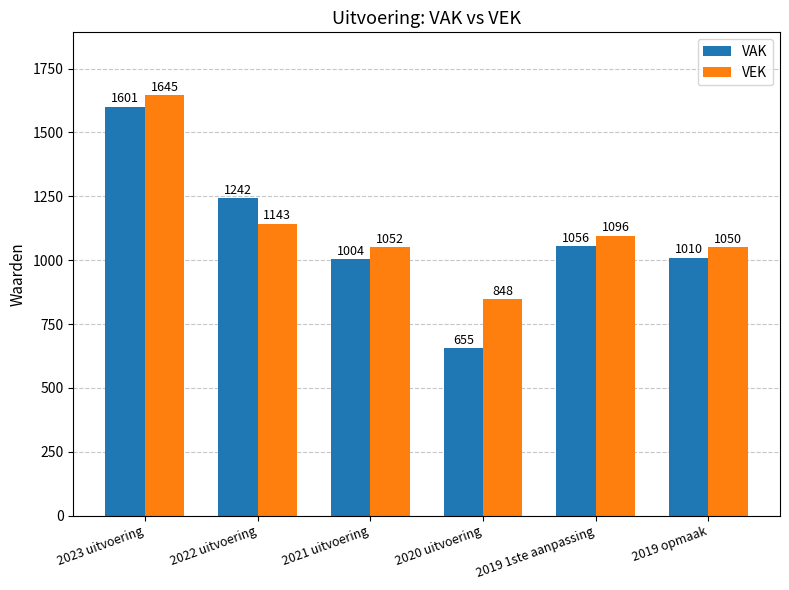

Reading left to right, what are all the values shown in this chart?

VAK: 2023 uitvoering=1601	2022 uitvoering=1242	2021 uitvoering=1004	2020 uitvoering=655	2019 1ste aanpassing=1056	2019 opmaak=1010
VEK: 2023 uitvoering=1645	2022 uitvoering=1143	2021 uitvoering=1052	2020 uitvoering=848	2019 1ste aanpassing=1096	2019 opmaak=1050